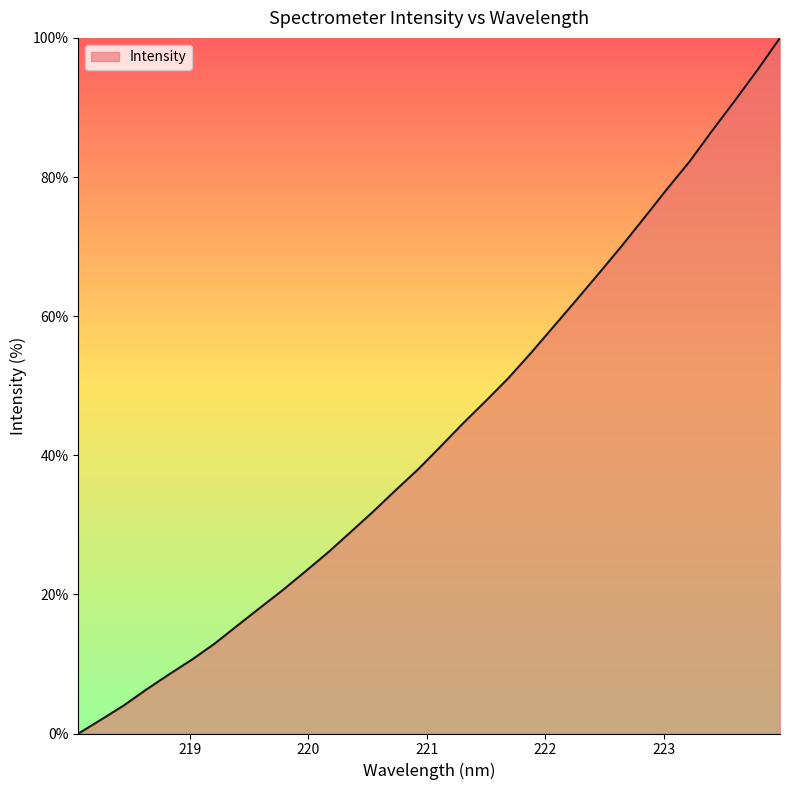

What is the maximum value shown in the chart?

100.0